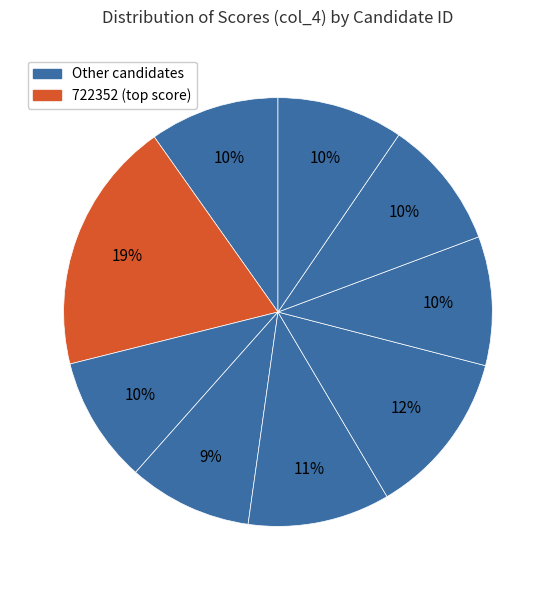

How many slices are in this pie chart?

9